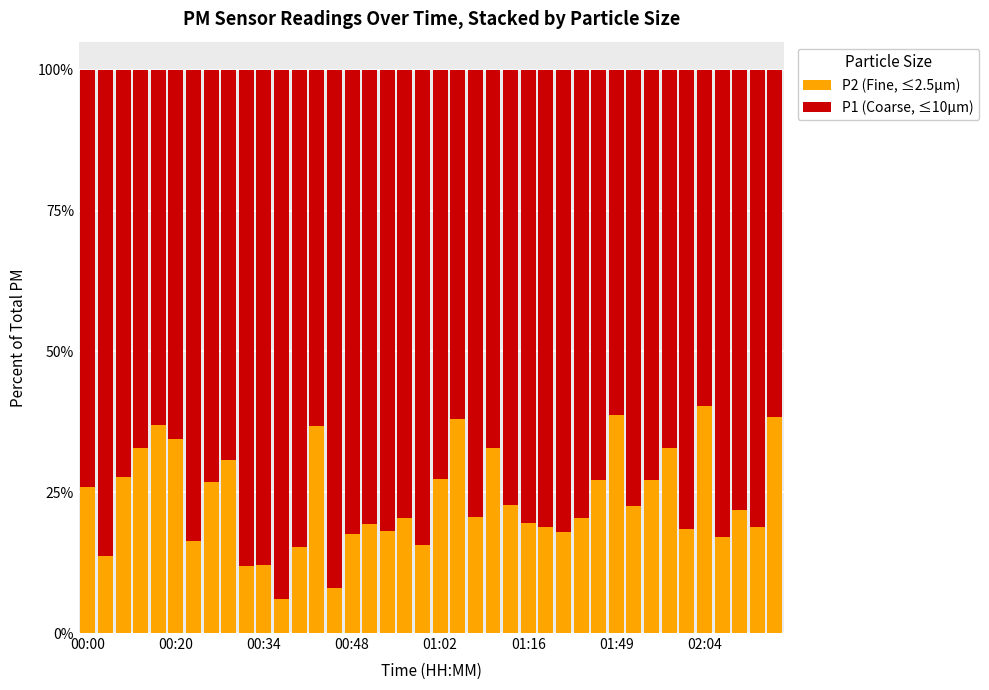

What is the highest value of the P2 (Fine, ≤2.5µm) series?

40.2